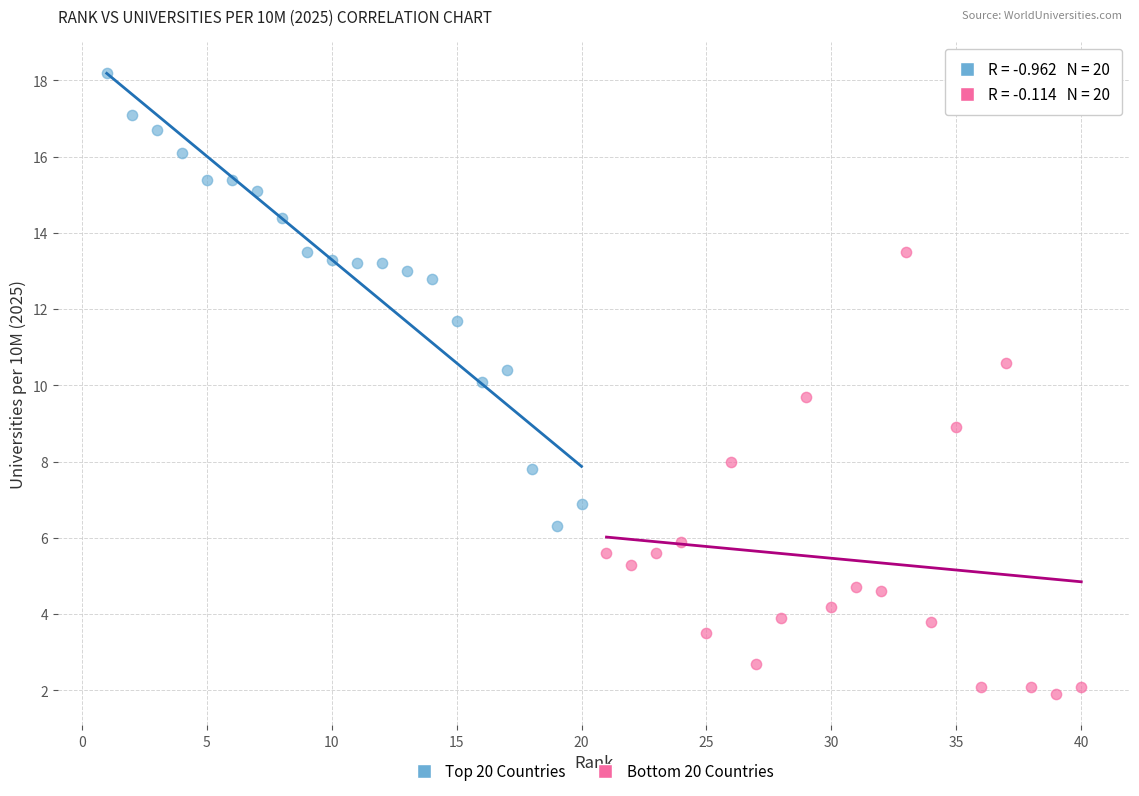

Which series reaches the maximum Y coordinate?

Top 20 Countries